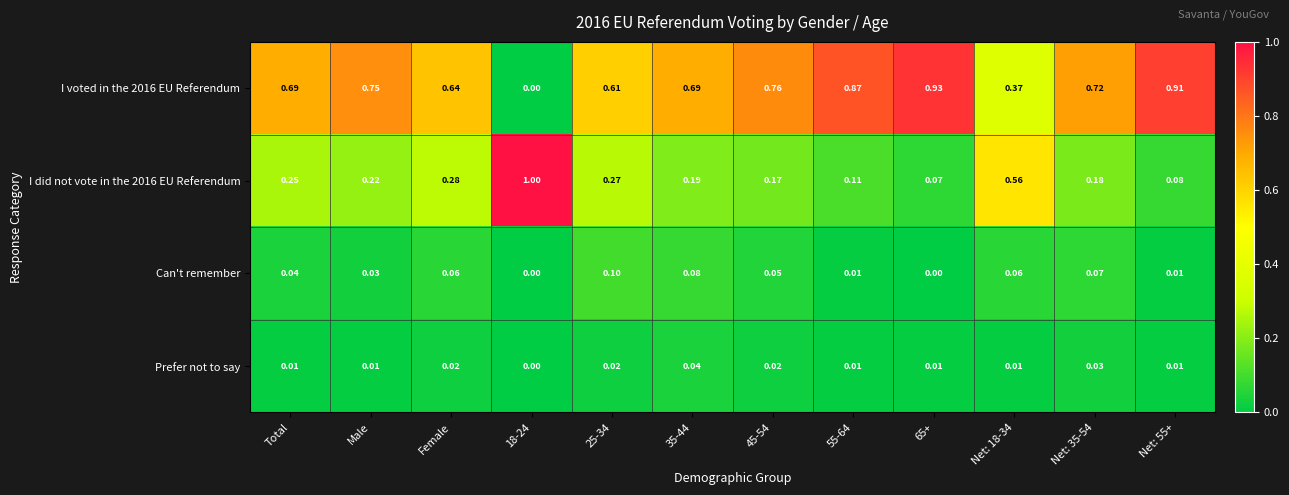

How many distinct data groups are displayed?

4